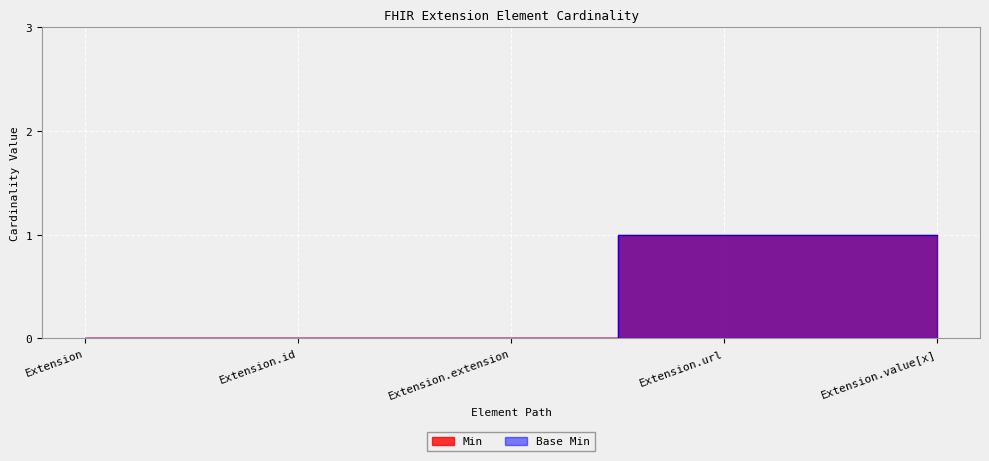

Reading left to right, transcribe all the data shown in this chart.

Min: 0	0	0	1	1
Base Min: 0	0	0	1	1